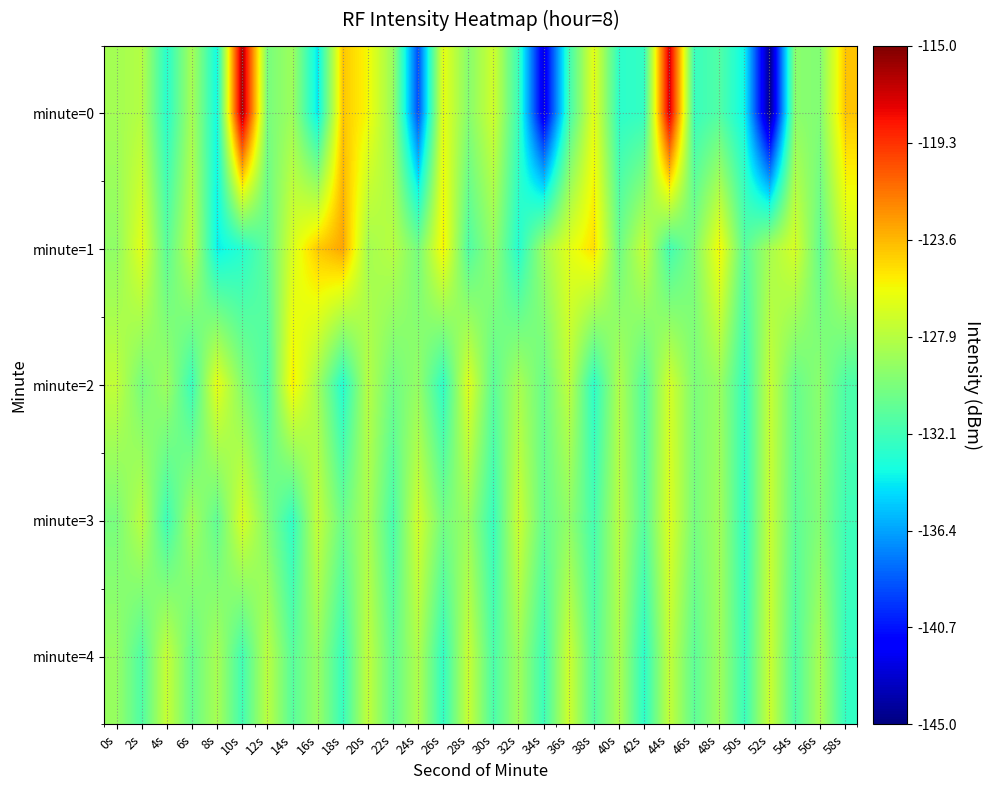

What is the total value across all series at 2s?

-643.7